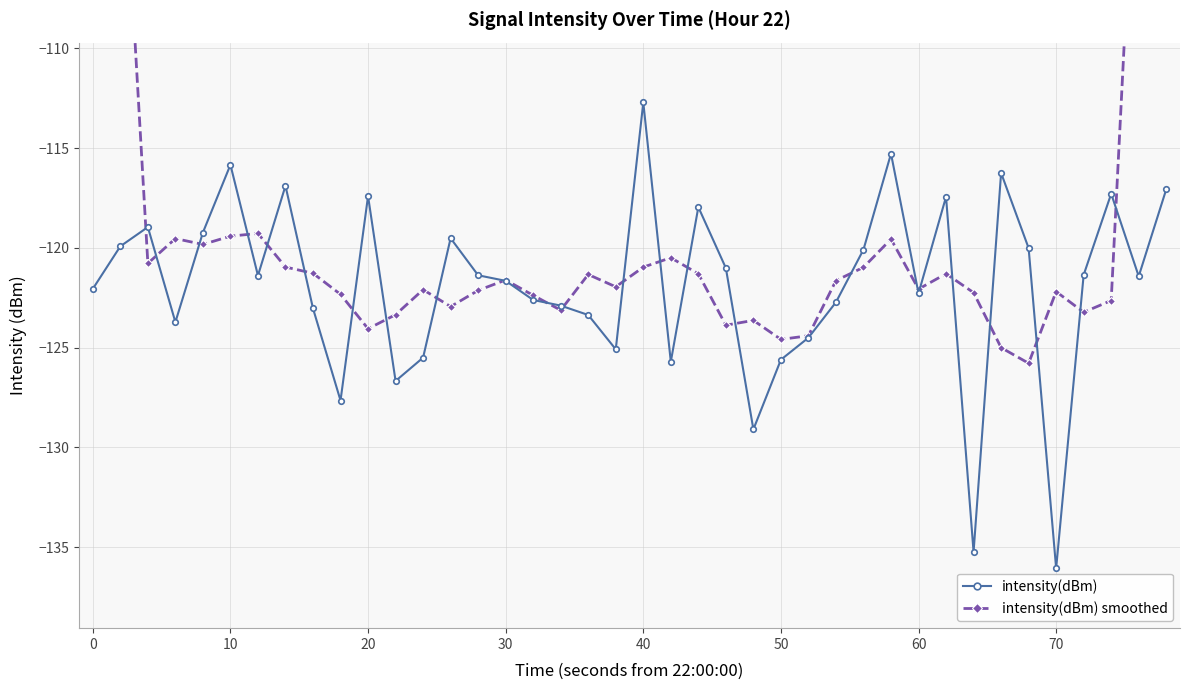

What is the value of the intensity(dBm) point at the 22nd from the left?

-125.7